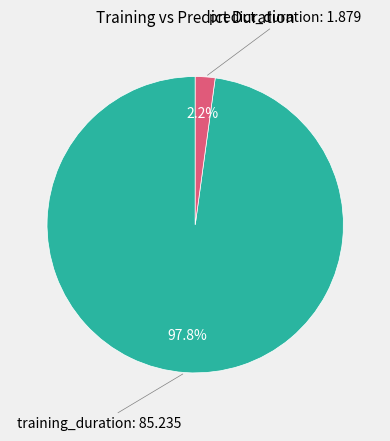

Is it true that predict_duration is 2% of the pie?

True